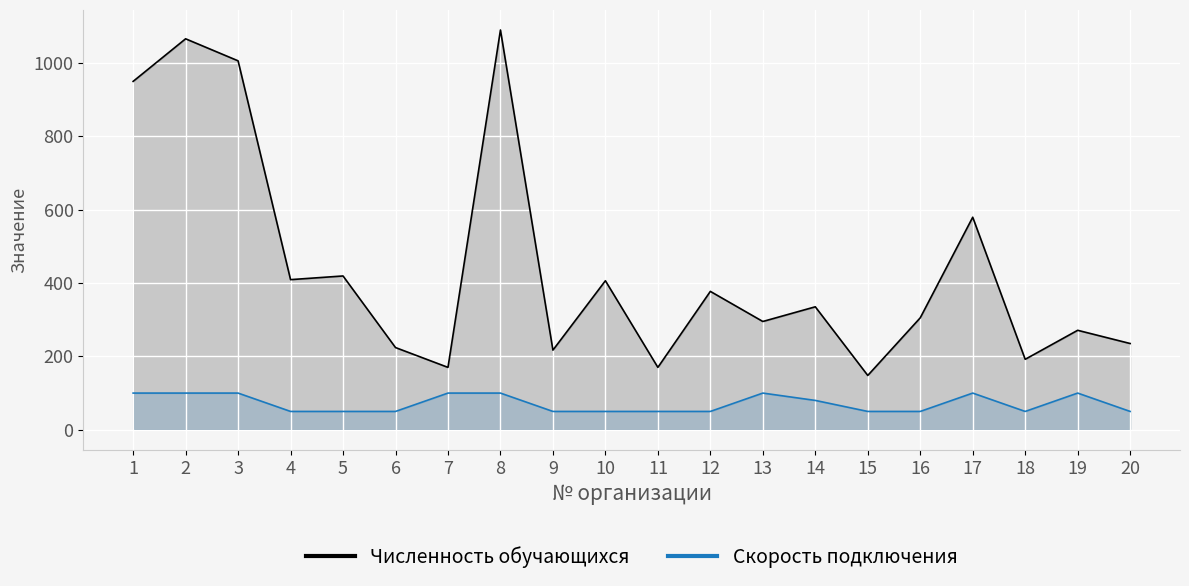

True or false: Скорость подключения has more than 0 interior local peaks.

True